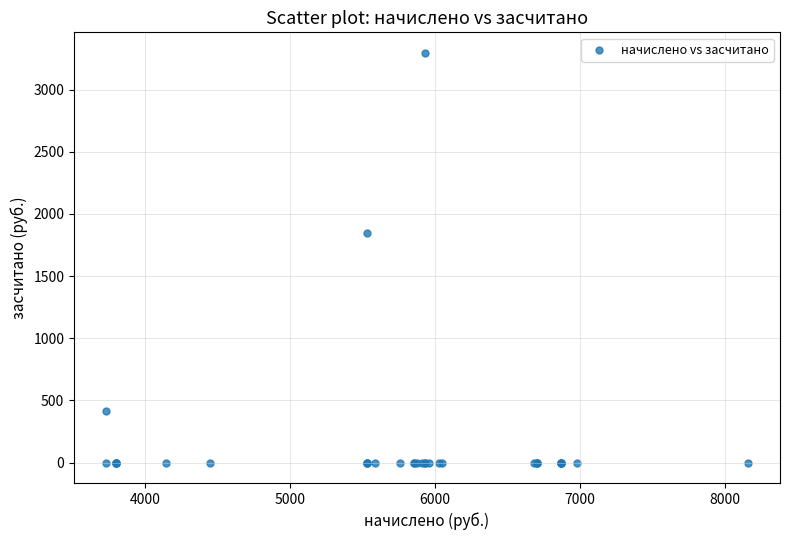

What Y value in the scatter plot is closest to 1648?

1843.2